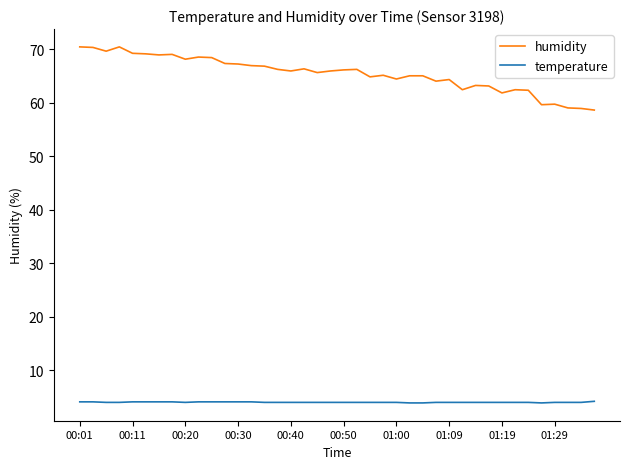

Which series has the largest total across all categories?

humidity